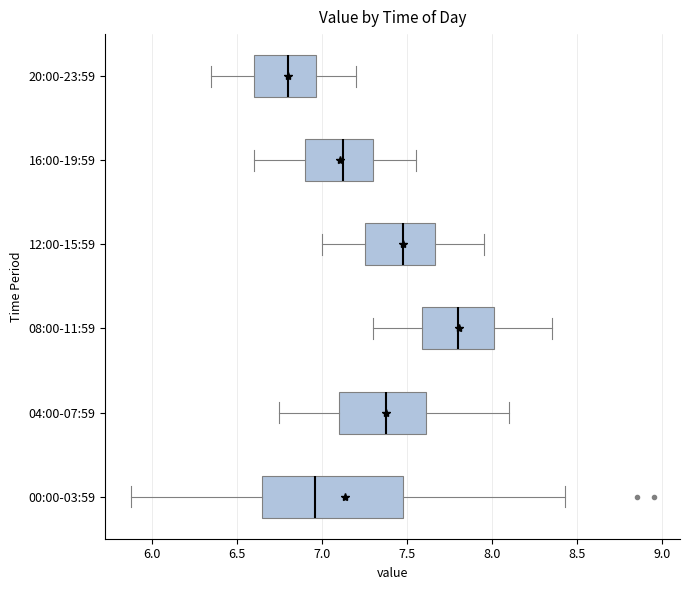

Where is the left edge of the box for 04:00-07:59 on the x-axis? The values are not printed on the chart, so give them approximately, as read against the axis.

7.10